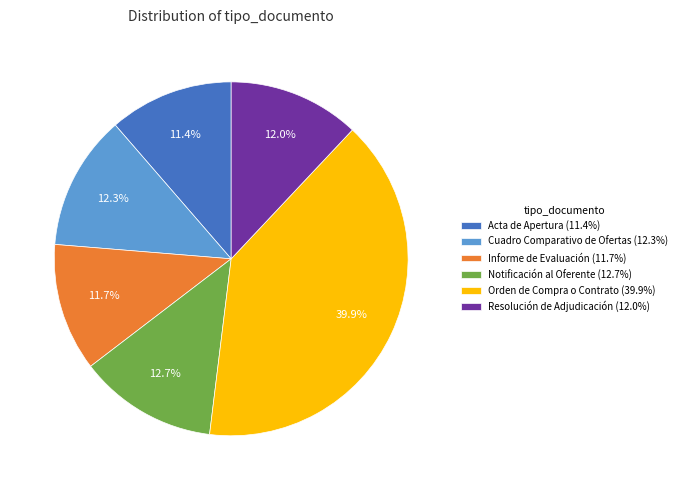

How many slices are in this pie chart?

6